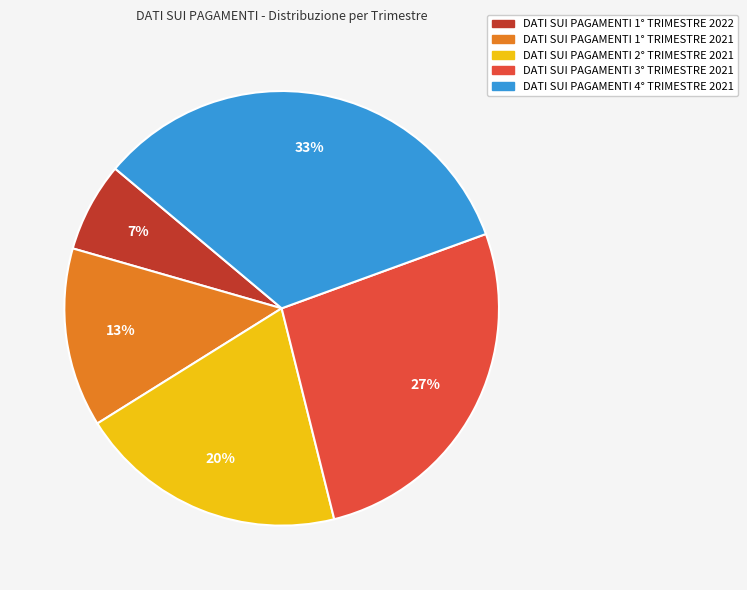

Is the sum of DATI SUI PAGAMENTI 3° TRIMESTRE 2021 and DATI SUI PAGAMENTI 1° TRIMESTRE 2022 greater than half?

No